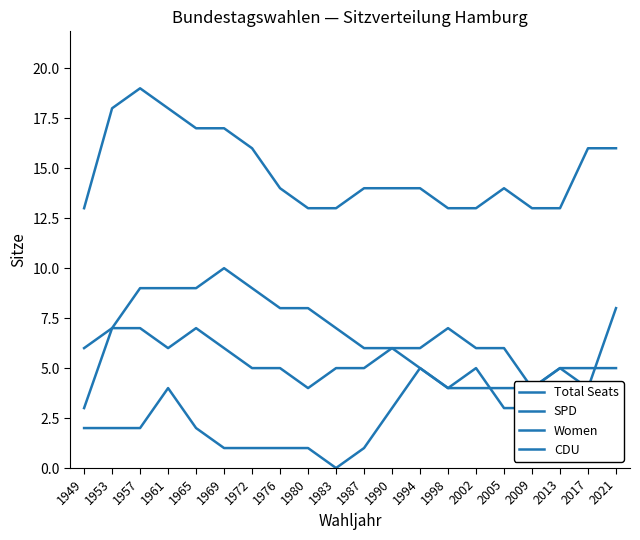

At which category is the sum across all series the highest?

1957